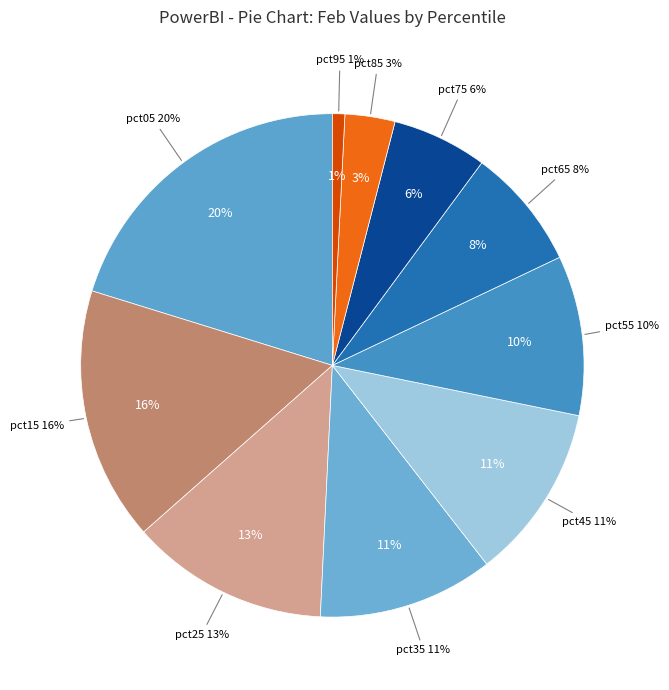

To the nearest percent, what percentage of the pie is pct55?

10%